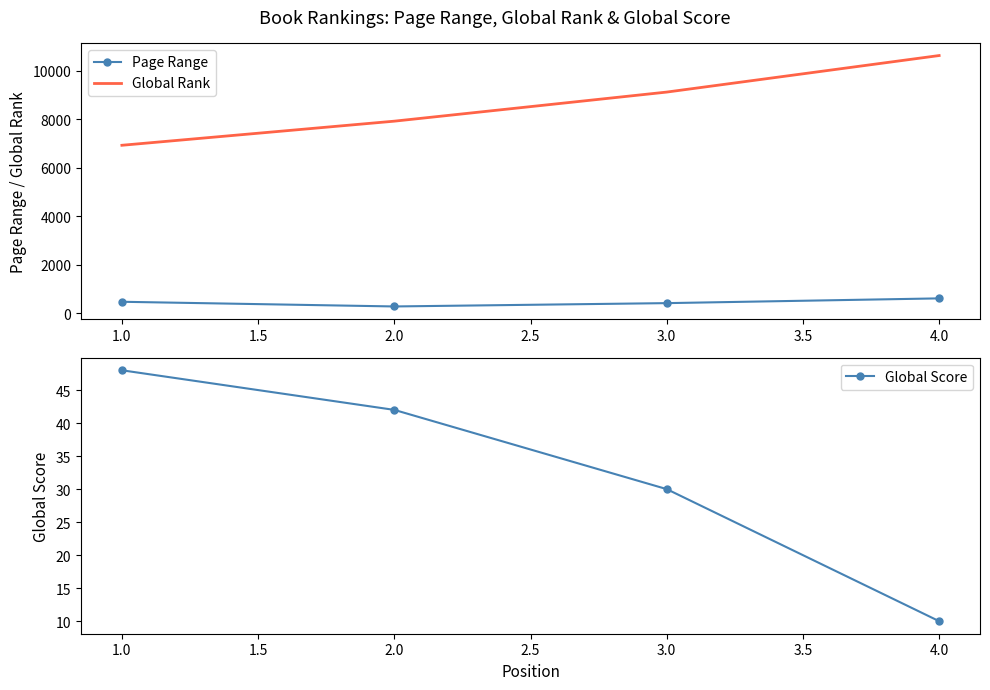

What is the lowest value of the Global Rank series?

6931